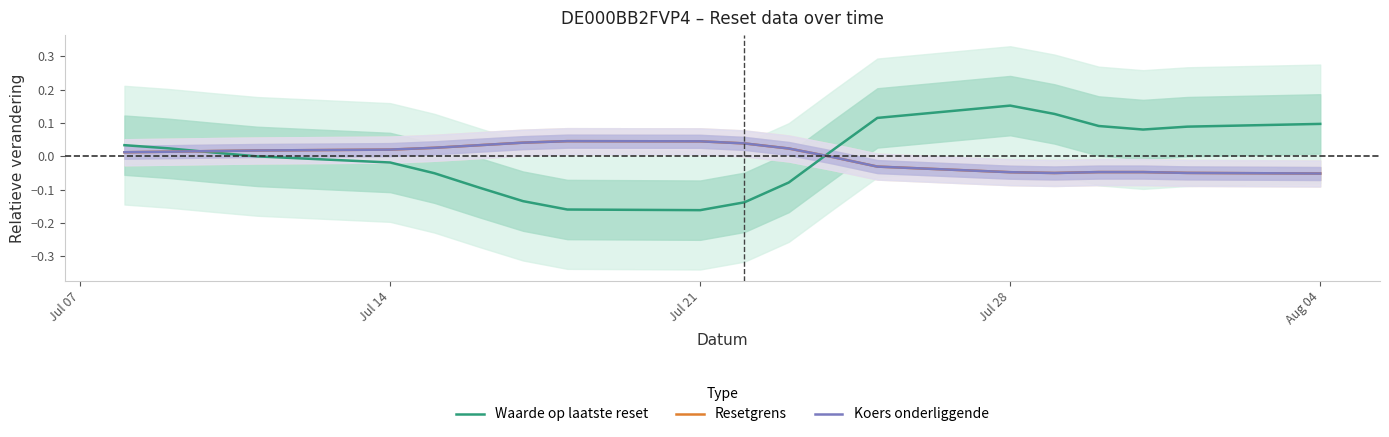

Is this an area chart (filled region under the line)?

No